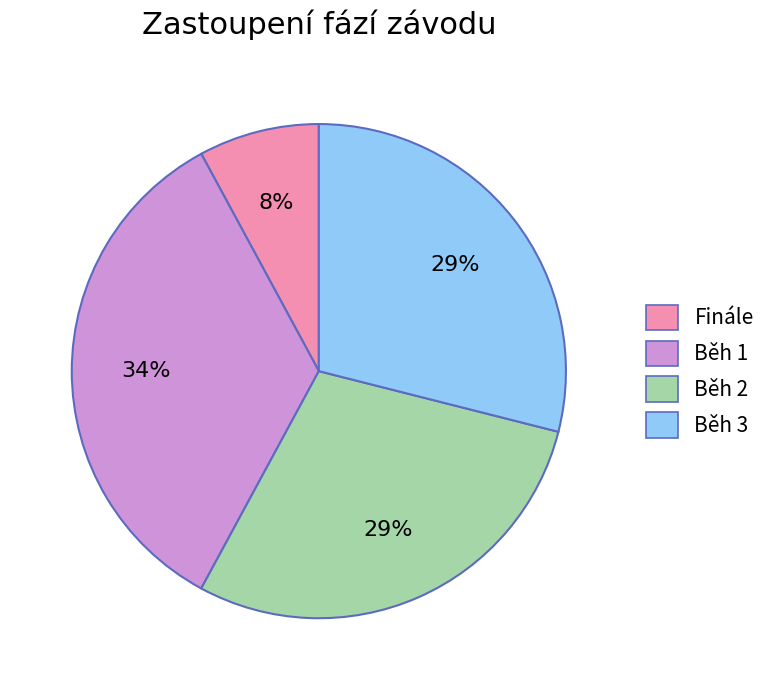

To the nearest percent, what percentage of the pie is Běh 1?

34%